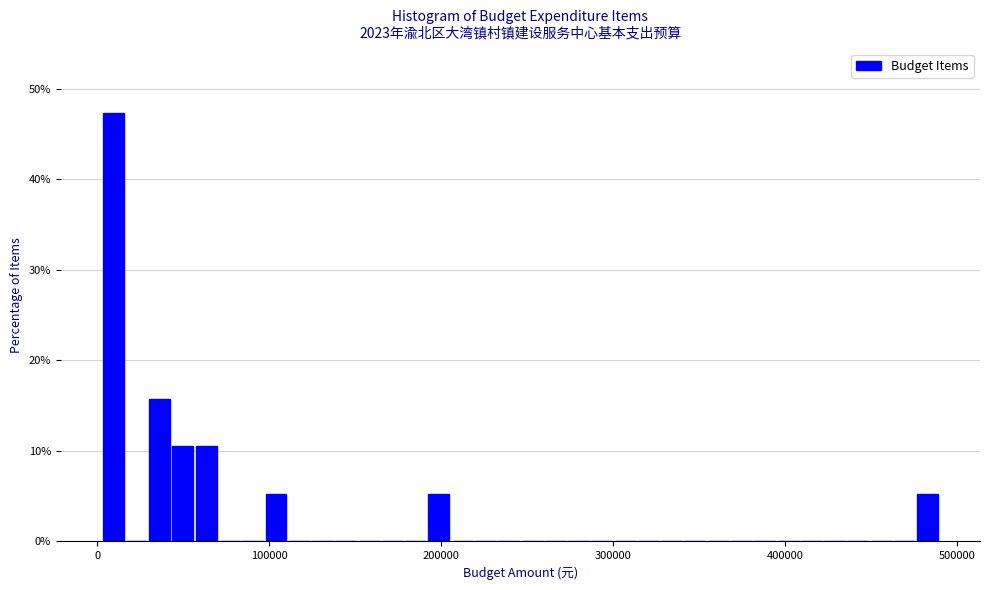

Around what value on the x-axis is the tallest bar? Give the approximate position of its centre, as read against the axis.

10000